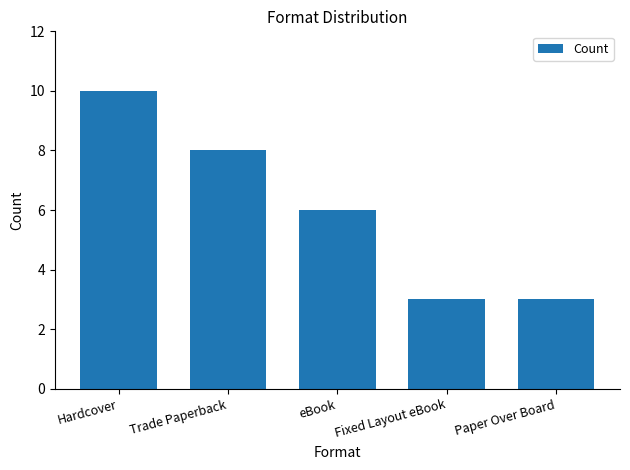

What is the average value?

6